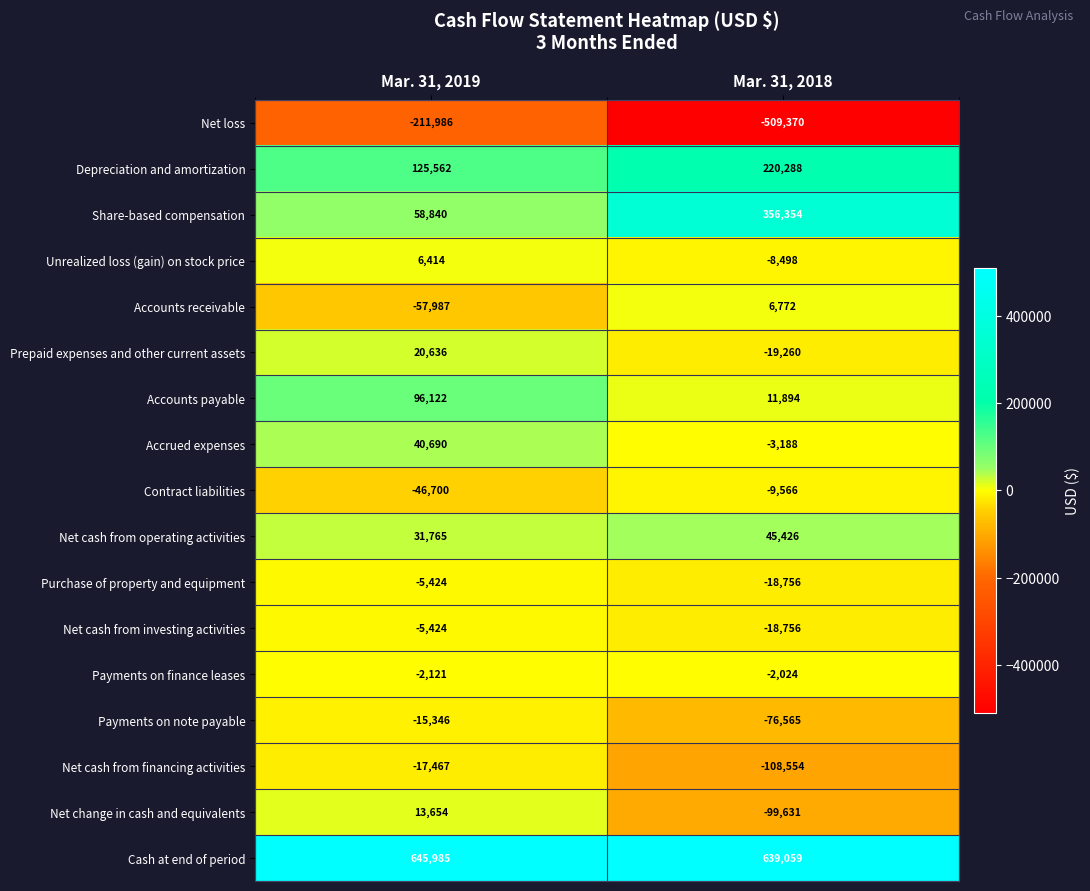

What is the difference between the Contract liabilities values at Mar. 31, 2018 and Mar. 31, 2019?

37134